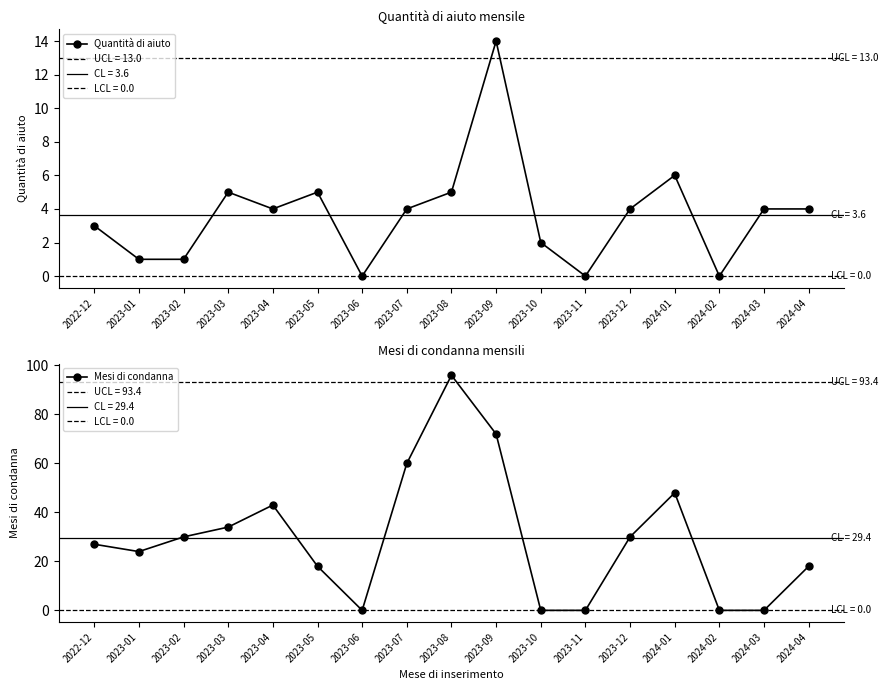

Is the value of Mesi di condanna at 2023-03 greater than the value of Quantità di aiuto at 2023-10?

Yes